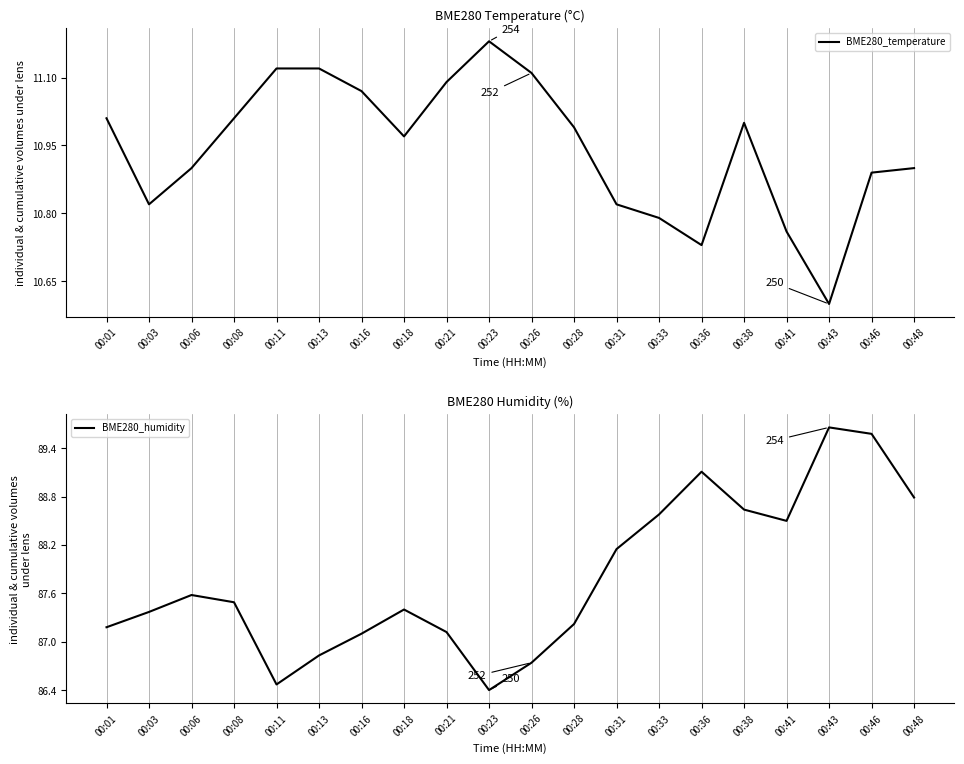

True or false: BME280_temperature has a value of 10.8 at 00:33.

True